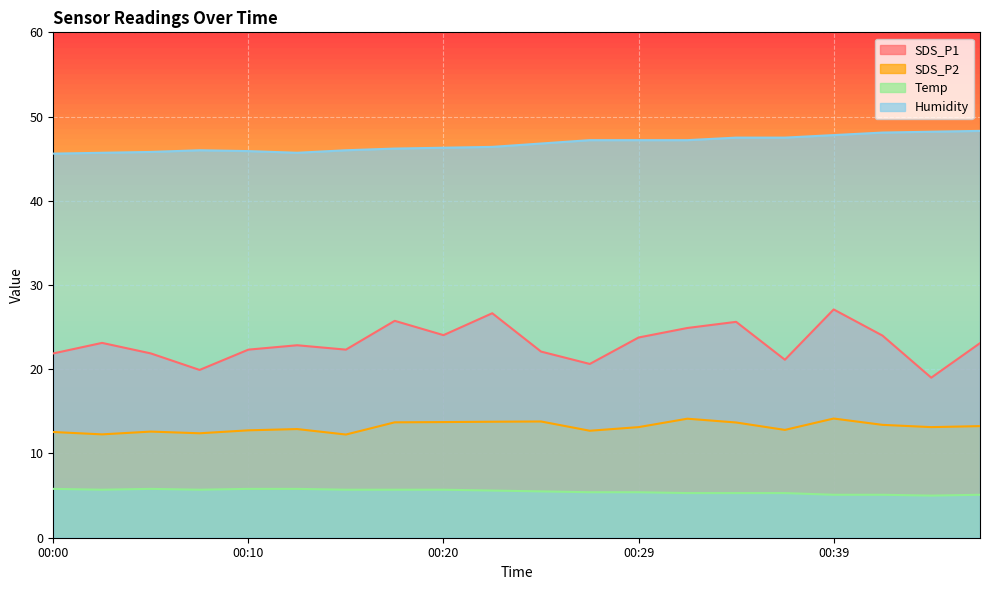

Rank the categories by Temp value from lowest to highest.

00:44, 00:39, 00:42, 00:47, 00:32, 00:34, 00:37, 00:27, 00:29, 00:24, 00:22, 00:03, 00:07, 00:15, 00:17, 00:20, 00:00, 00:05, 00:10, 00:12